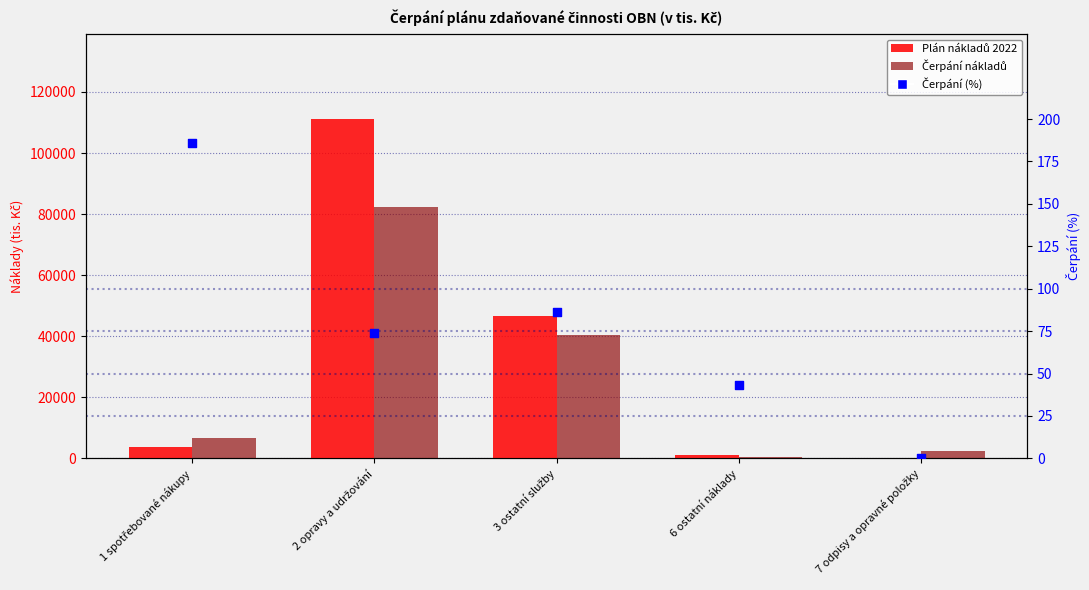

Which series has the largest Y range (max minus min)?

Plán nákladů 2022